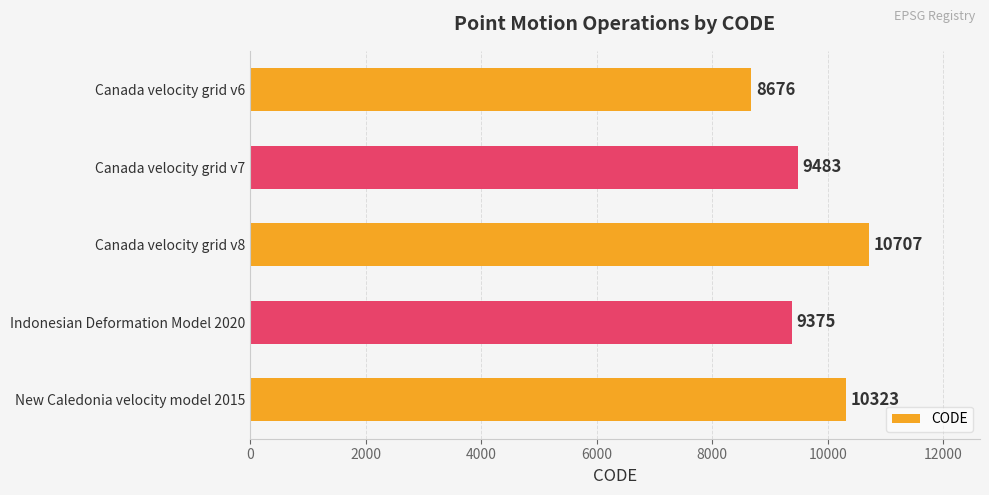

Which label corresponds to the largest value in the chart?

Canada velocity grid v8